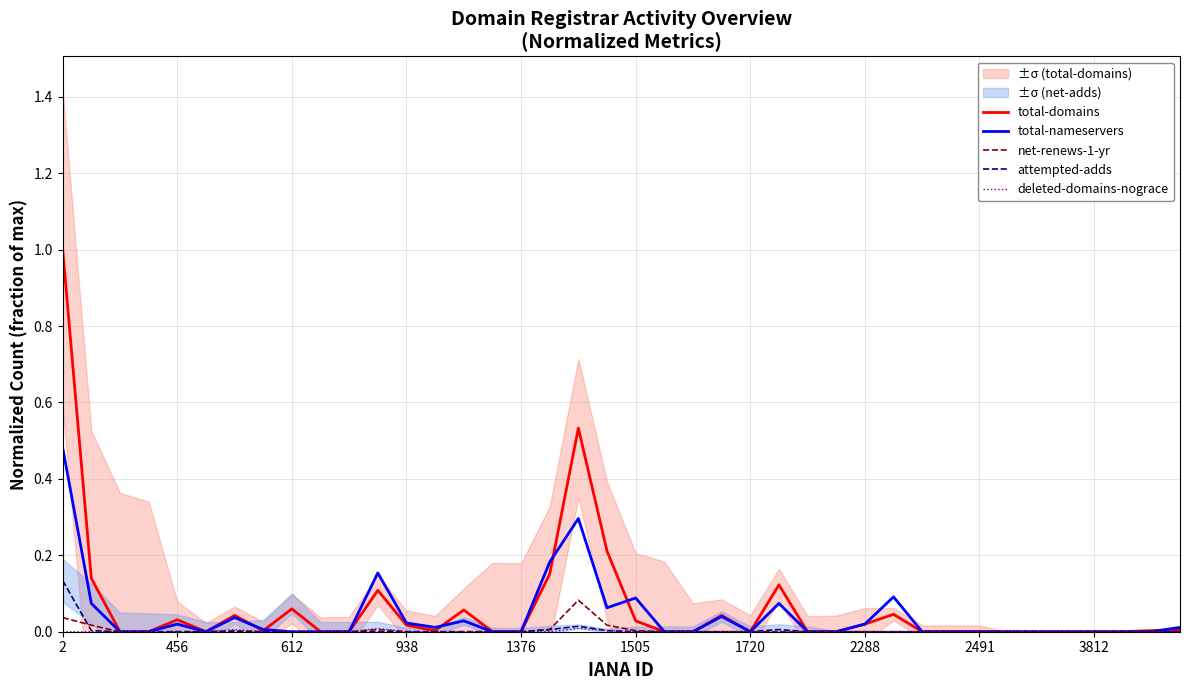

The value of total-domains at 456 is 0.2. True or false?

False